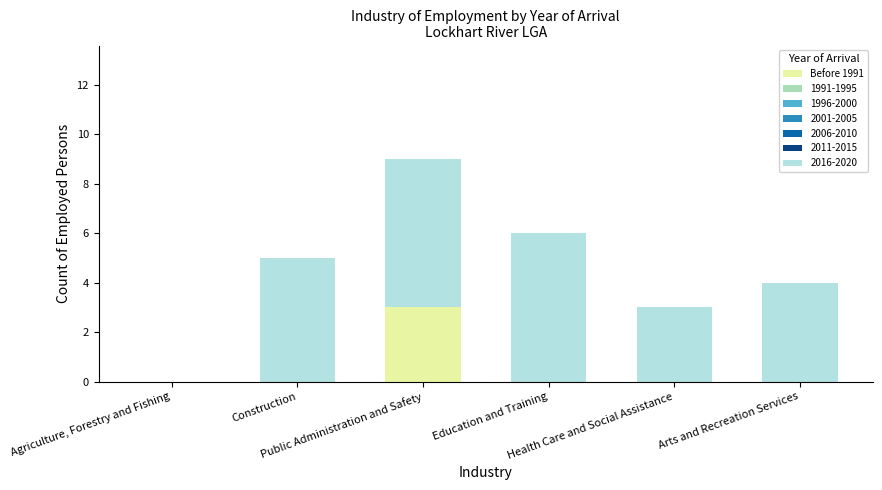

What is the highest value of the Before 1991 series?

3